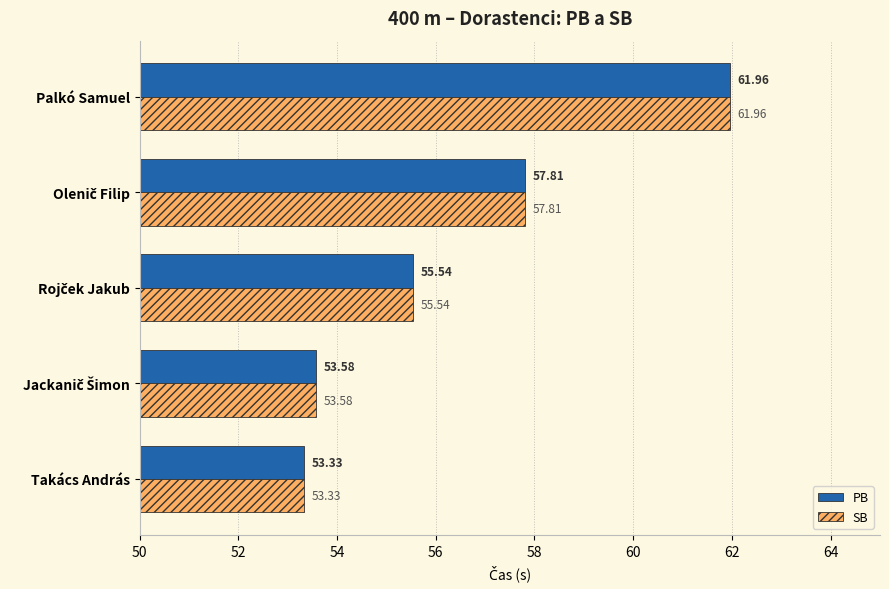

At which category is the sum across all series the highest?

Palkó Samuel